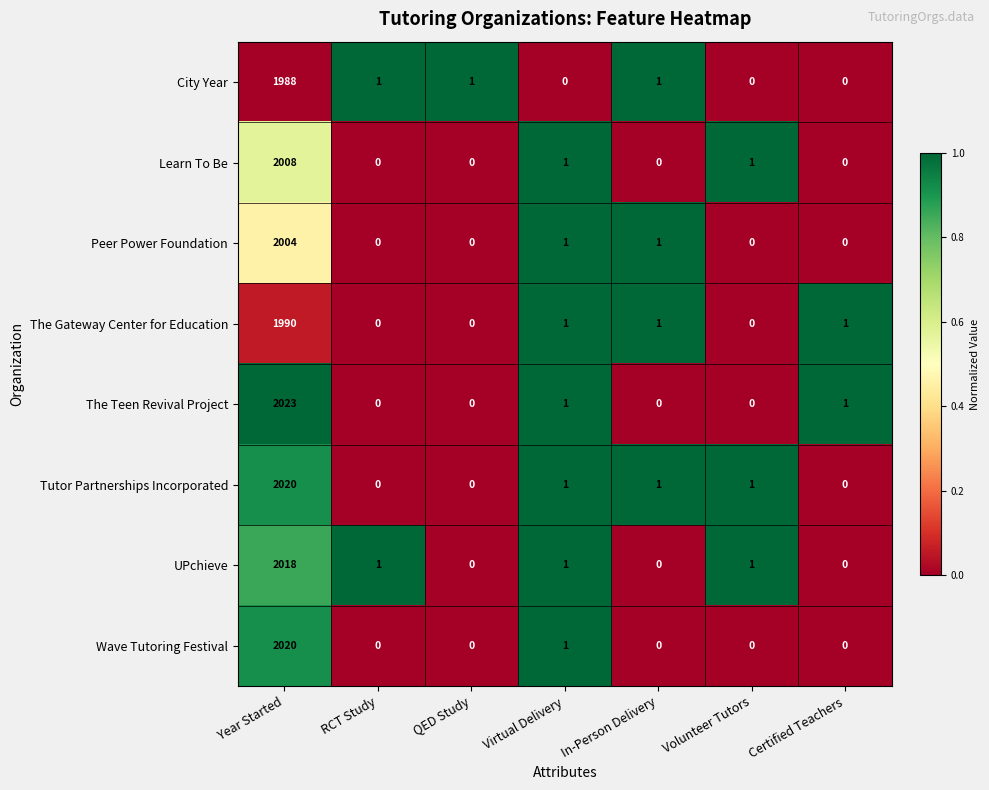

What value does the UPchieve series have at Year Started, to the nearest 10?

2020